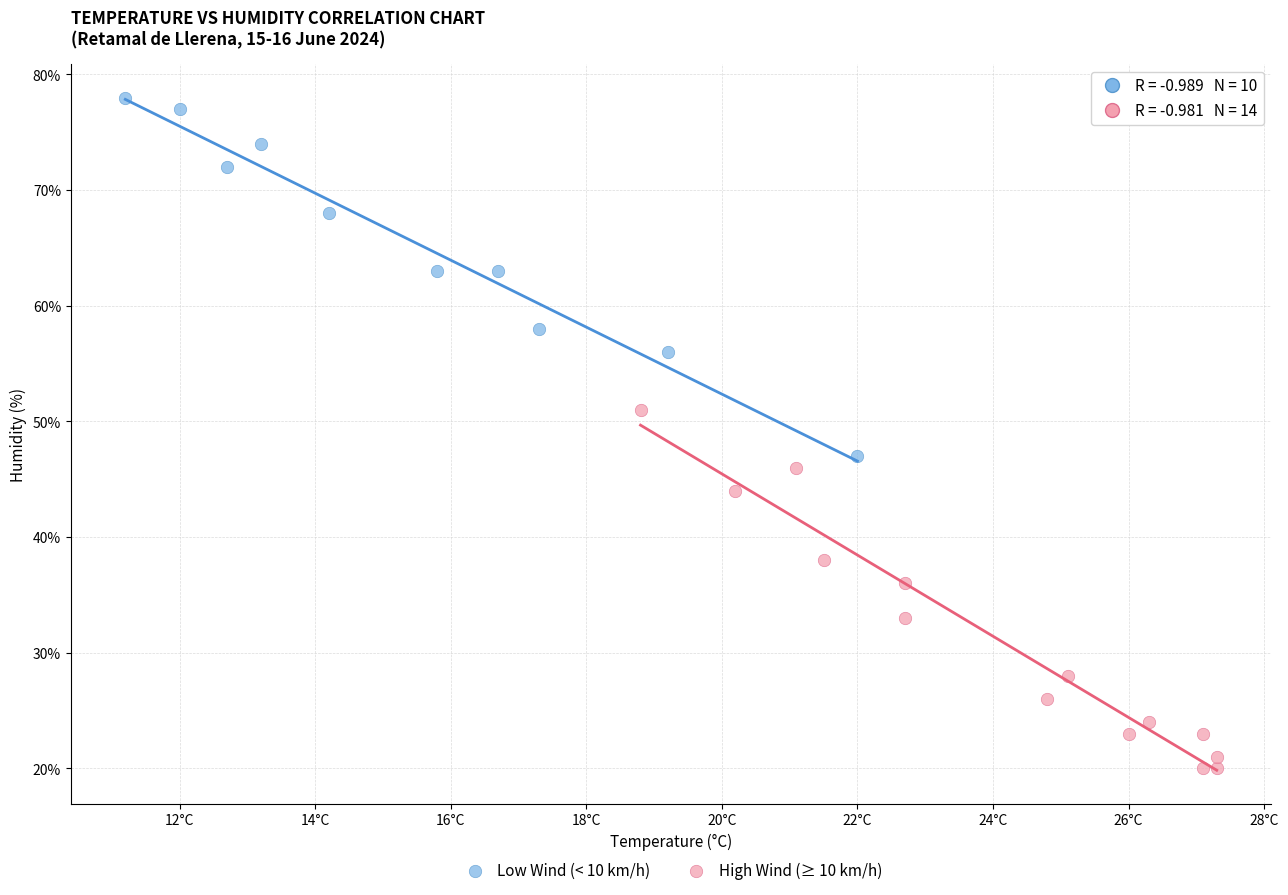

Which series reaches the maximum Y coordinate?

Low Wind (< 10 km/h)